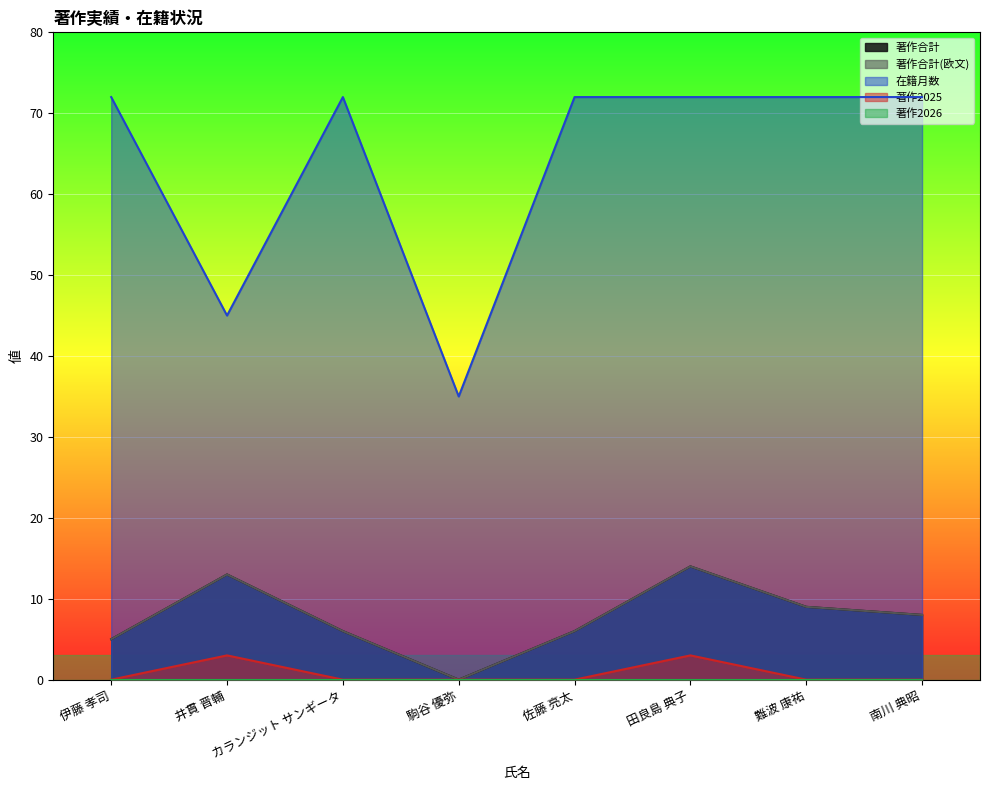

What is the value of the 在籍月数 point at the 1st from the left?

72